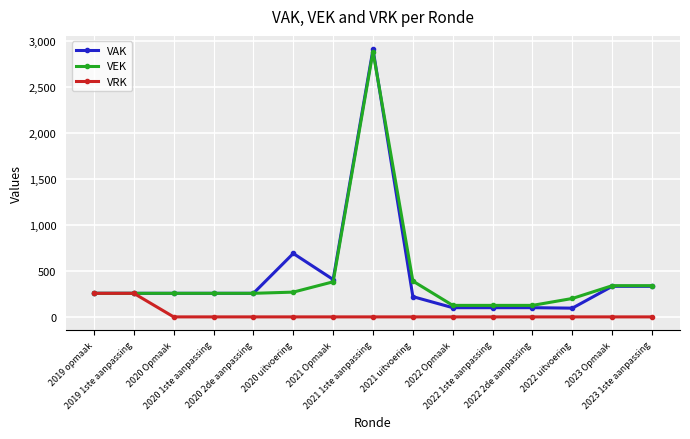

What is the label of the 15th point from the right?

2019 opmaak